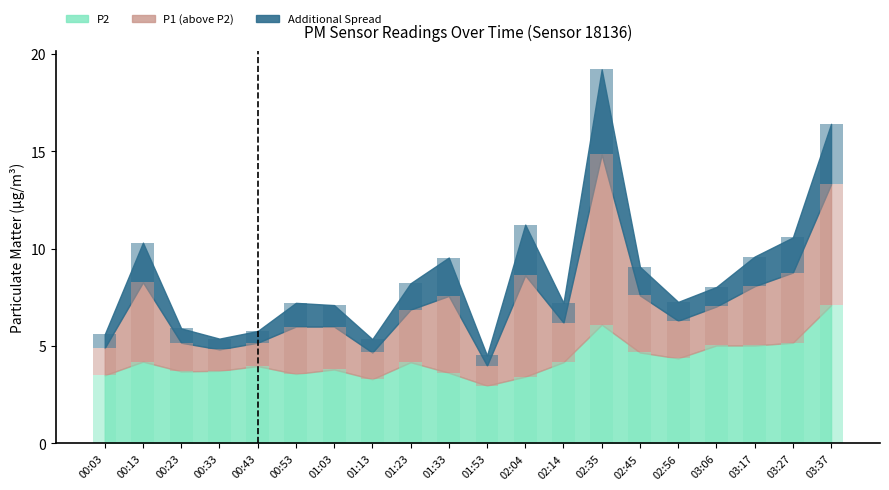

List the labels in order of P1 value, smallest first.

01:53, 01:13, 00:33, 00:03, 00:23, 00:43, 00:53, 01:03, 02:14, 02:56, 01:23, 03:06, 01:33, 02:45, 03:17, 00:13, 02:04, 03:27, 03:37, 02:35